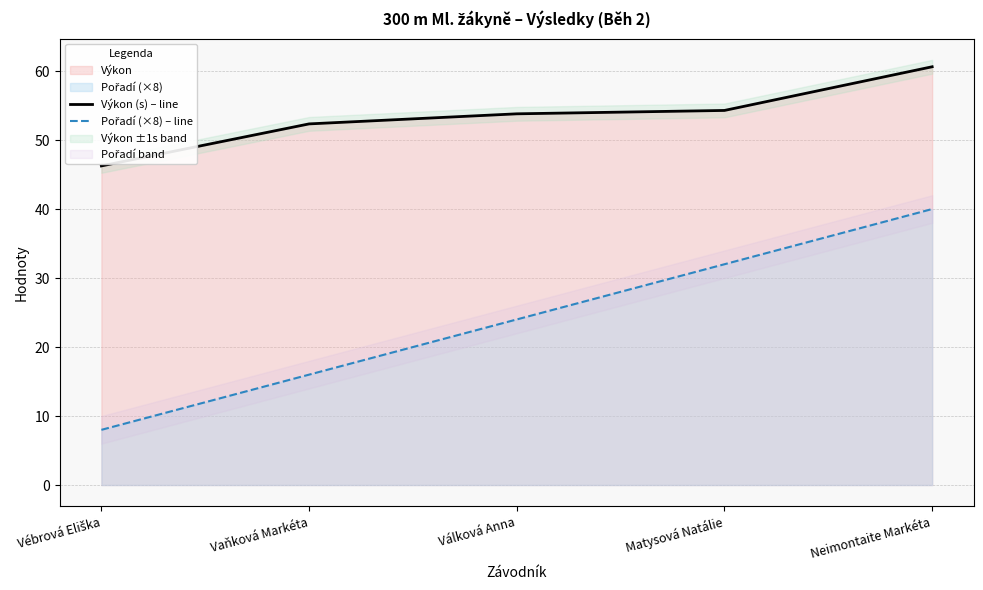

At which label does Výkon (s) – line first exceed 53?

Válková Anna